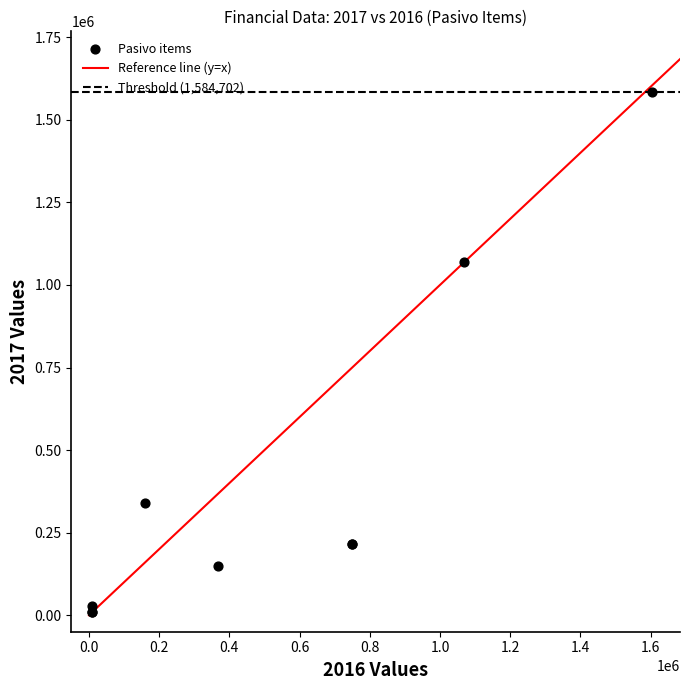

What Y value in the scatter plot is closest to 797350?

1070216.2